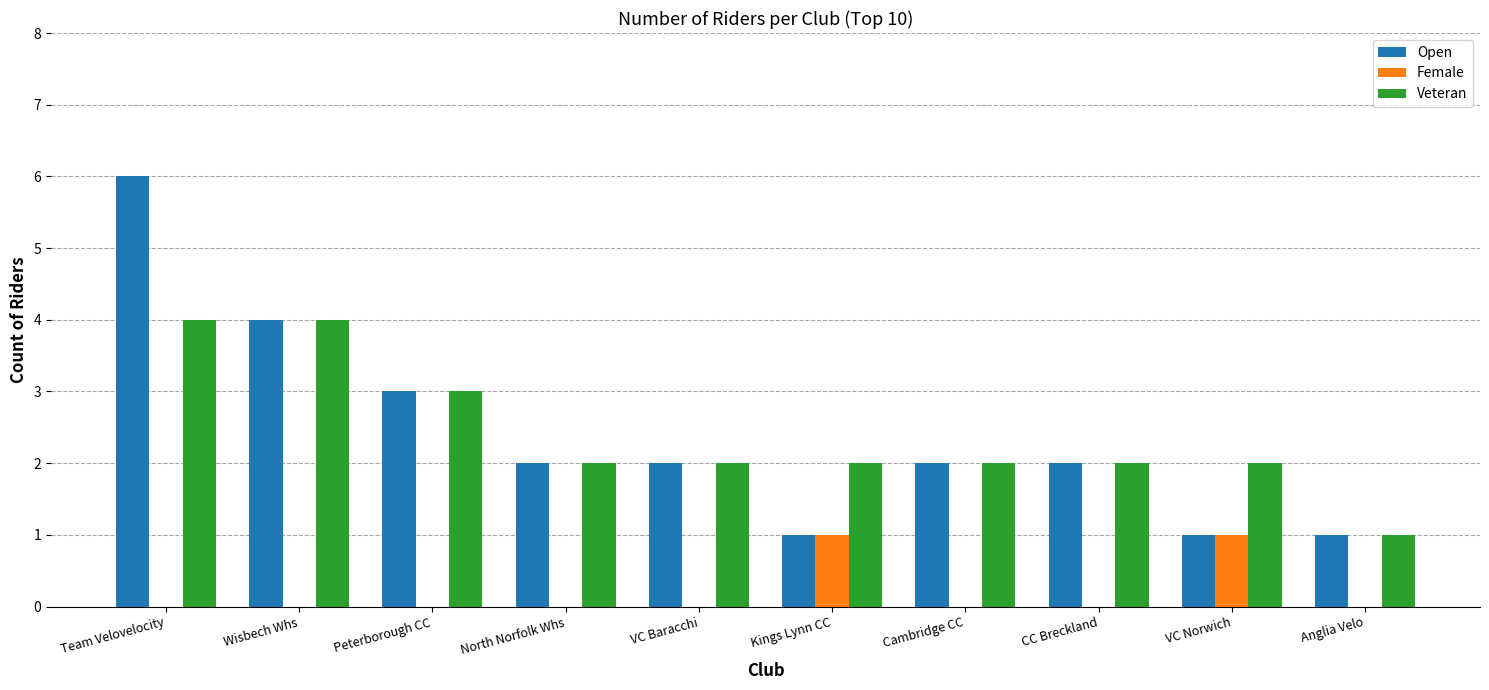

Between Wisbech Whs and VC Norwich, which series saw the biggest shift?

Open